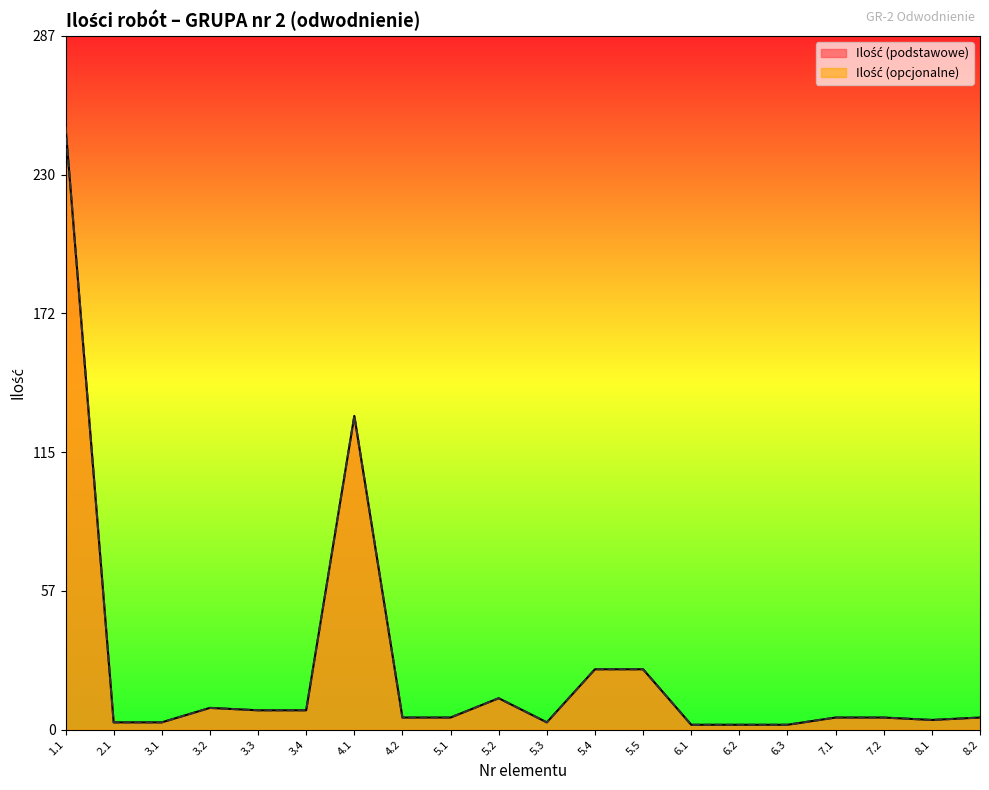

Is the value of Ilość (podstawowe) at 5.2 greater than the value of Ilość (opcjonalne) at 3.3?

Yes